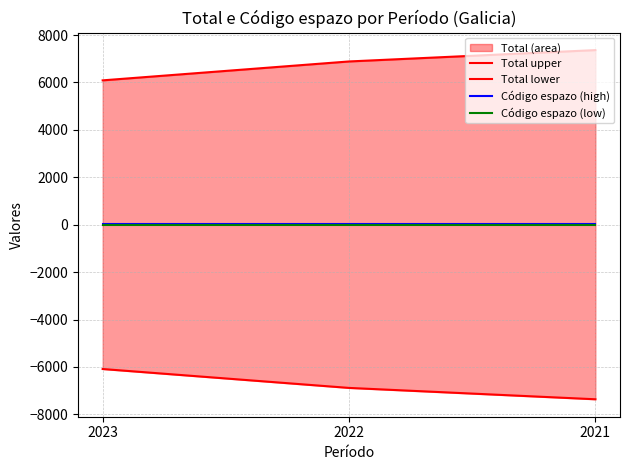

What is the value of the Código espazo (low) point at the 1st from the left?

-12.0